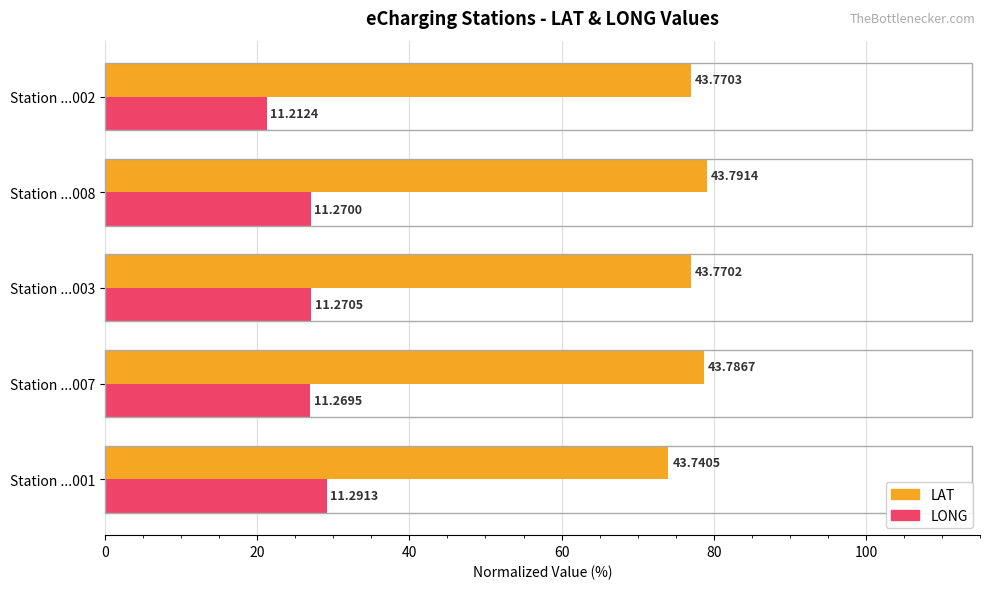

What are all the series names shown in the legend?

LAT, LONG